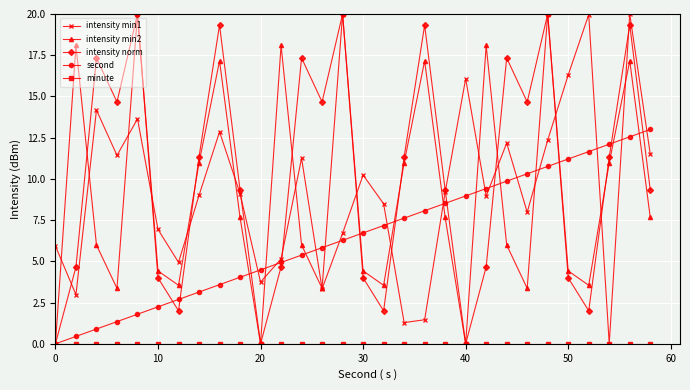

What is the greatest value displayed?

20.0